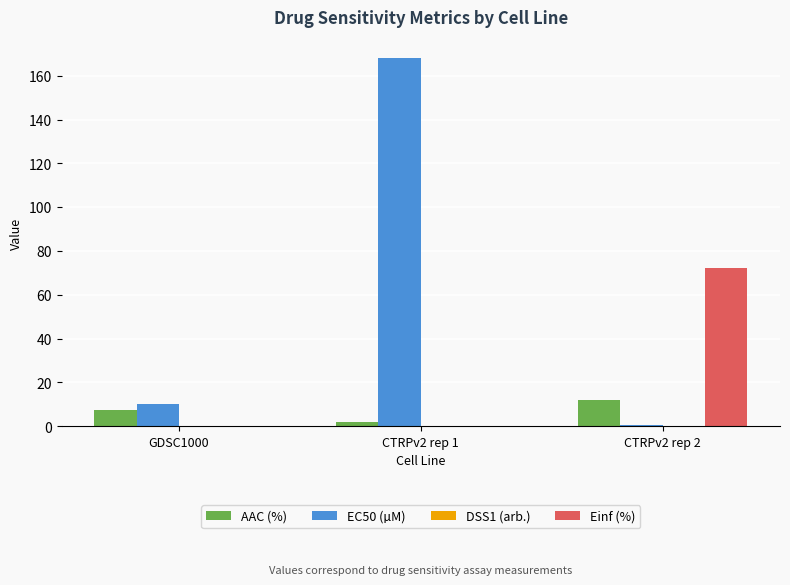

Count the number of categories in the chart.

3